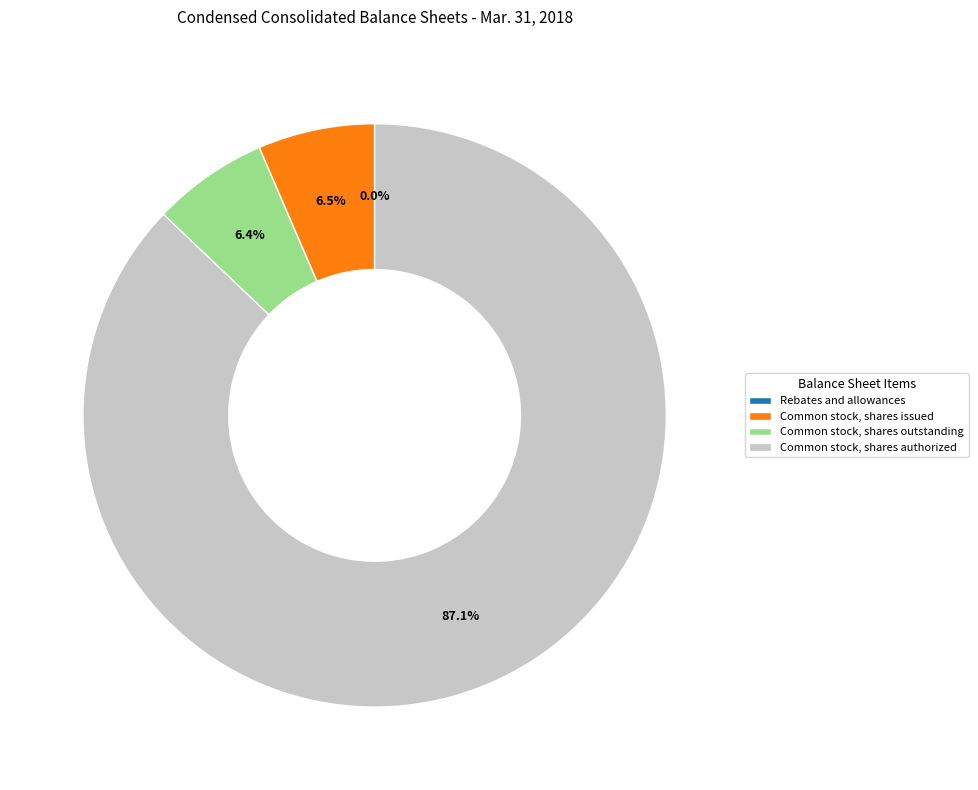

Which slice is the largest?

Common stock, shares authorized